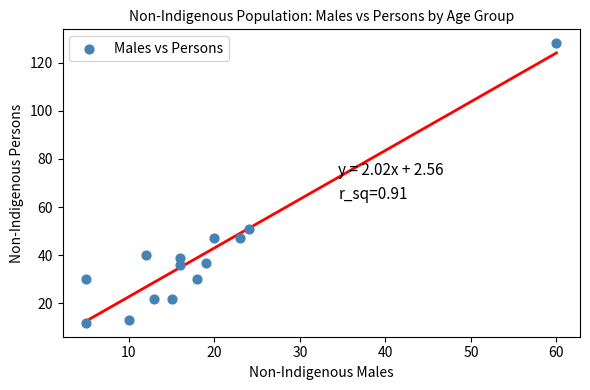

What Y value in the scatter plot is closest to 70?

51